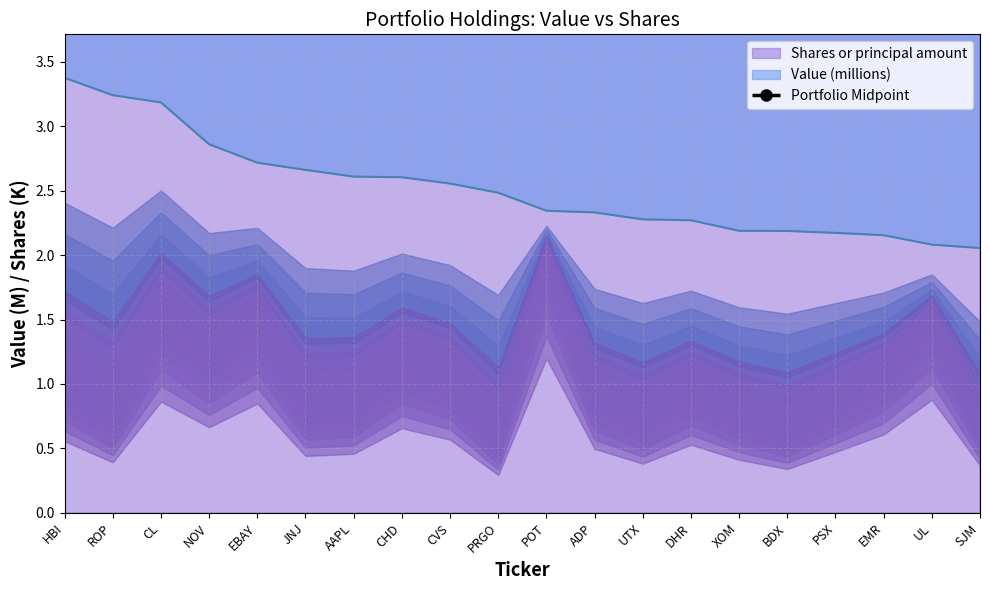

How many categories are shown in the chart?

20